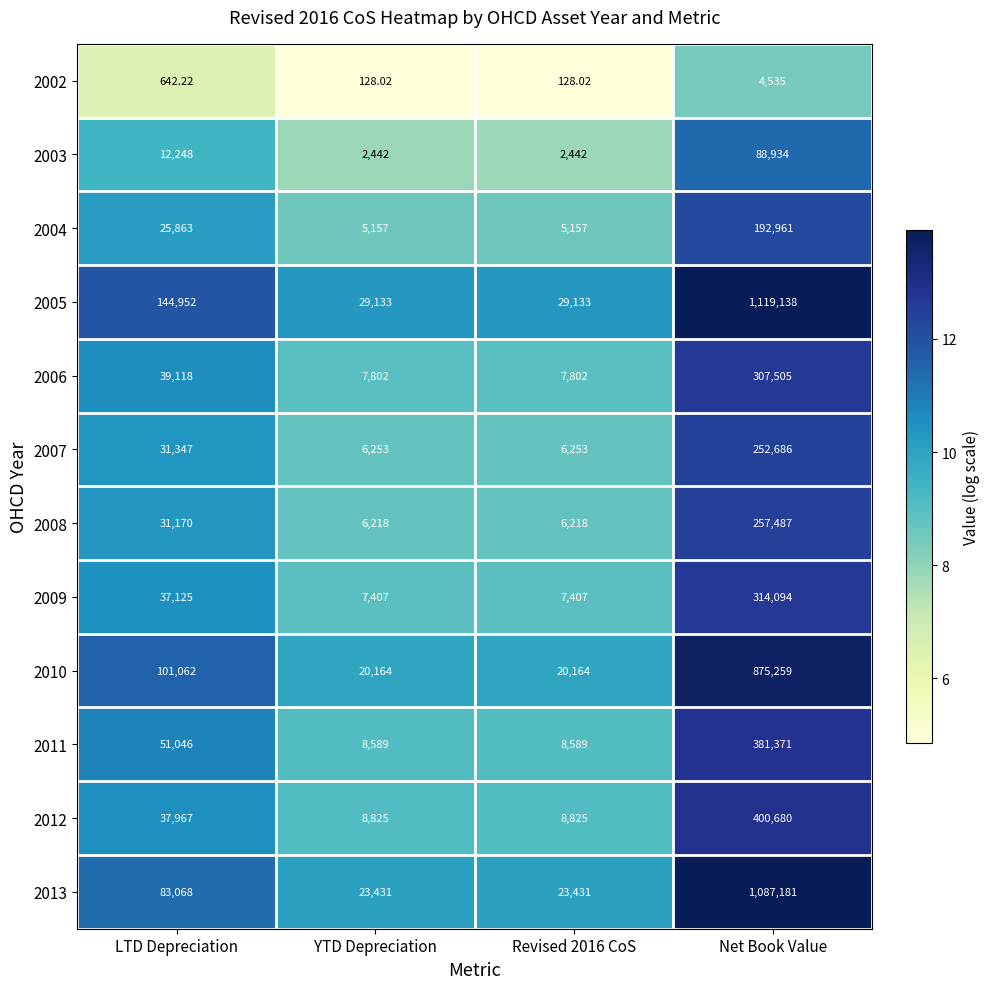

What is the minimum value shown in the chart?

128.0